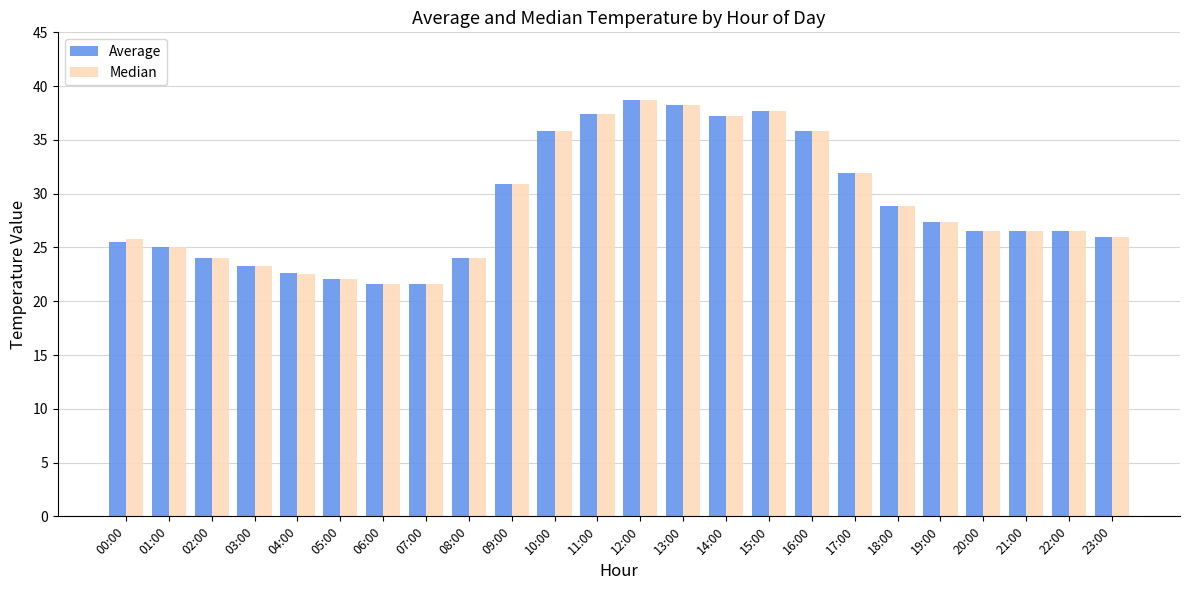

The Average series shows 10.1 at 18:00. True or false?

False